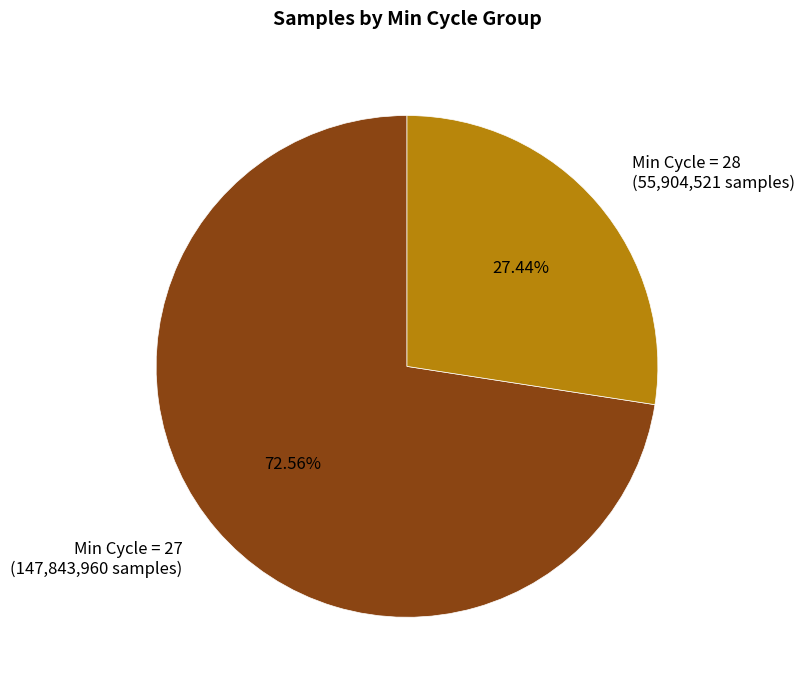

Which slice represents more than half of the pie?

Min Cycle = 27 (147,843,960 samples)